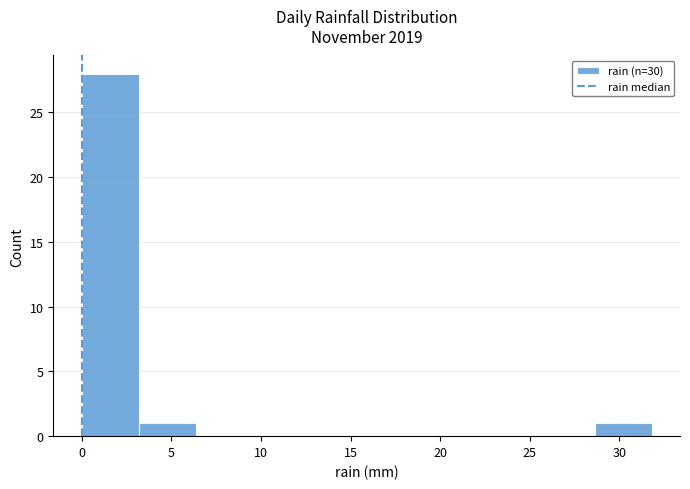

Reading left to right, list every bar in this chart as the range it spans on the x-axis followed by its height. Neither the bar edges nor the heights are printed on the chart, so give them approximately, as read against the axes.

0.0 to 3.0: 28
3.0 to 6.5: 1
6.5 to 9.5: 0
9.5 to 12.5: 0
12.5 to 16.0: 0
16.0 to 19.0: 0
19.0 to 22.5: 0
22.5 to 25.5: 0
25.5 to 28.5: 0
28.5 to 32.0: 1